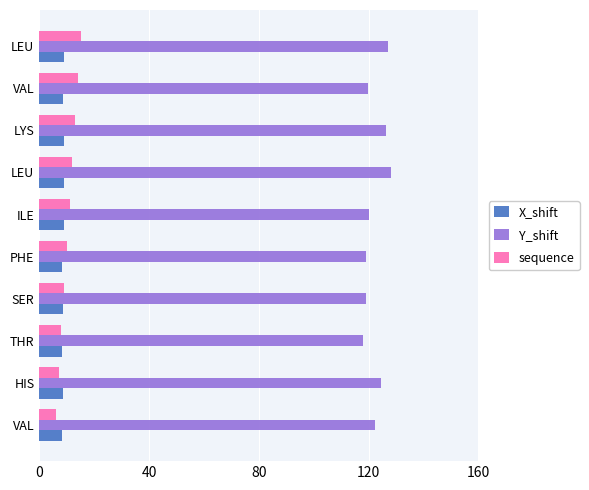

How many data points does each series have?

10